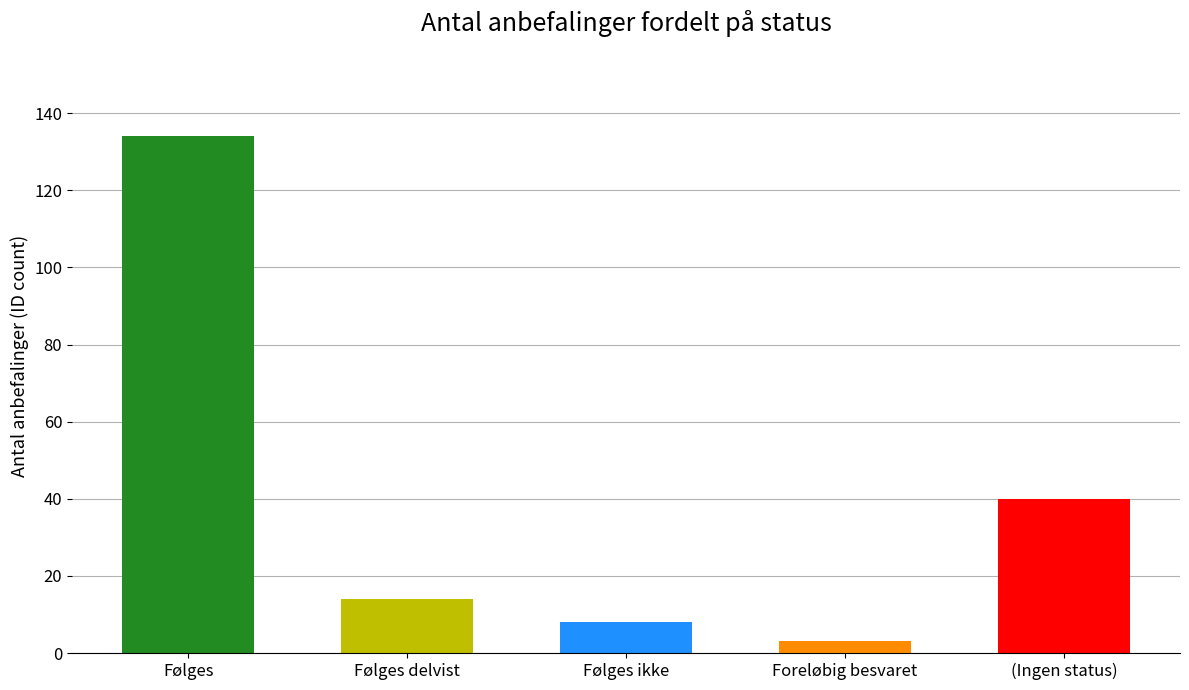

What is the label of the 5th bar from the right?

Følges